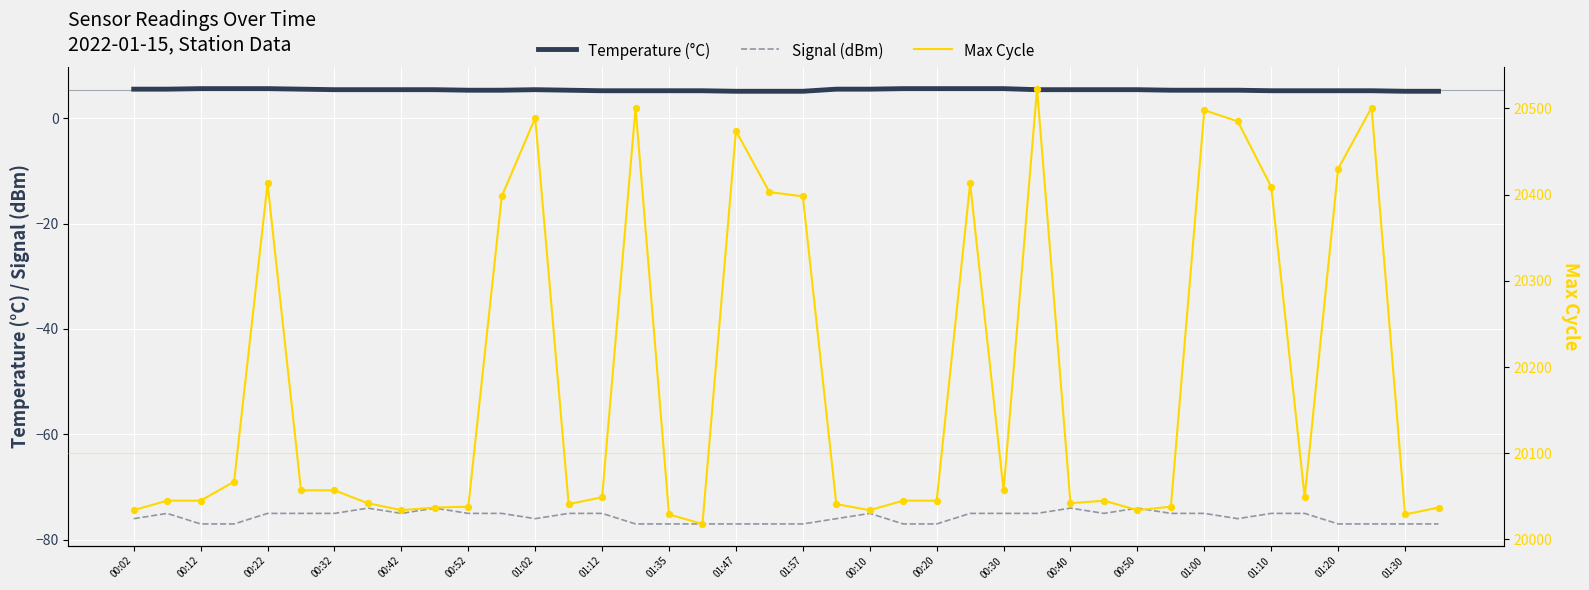

What are all the series names shown in the legend?

Temperature (°C), Signal (dBm), Max Cycle